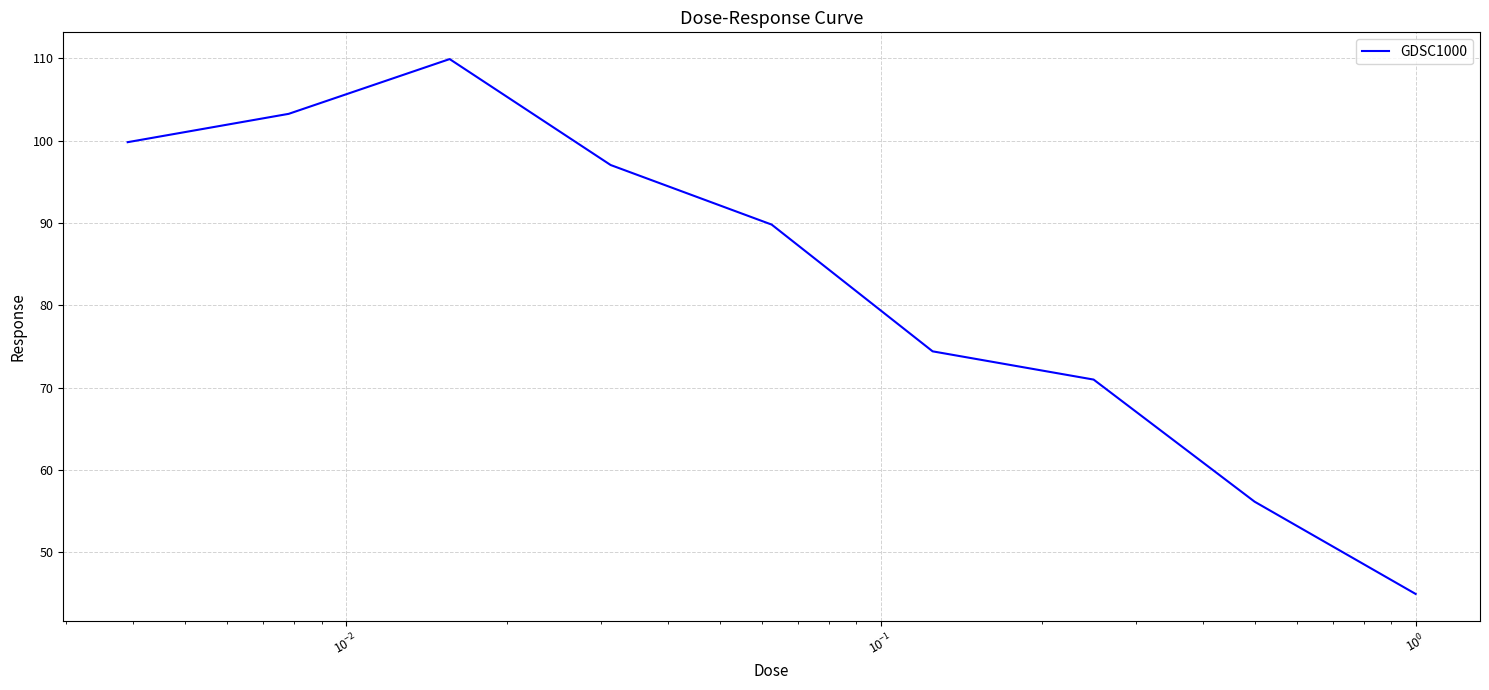

Reading left to right, extract all data points from this chart.

99.8	103.3	109.9	97.0	89.8	74.4	71.0	56.1	44.9